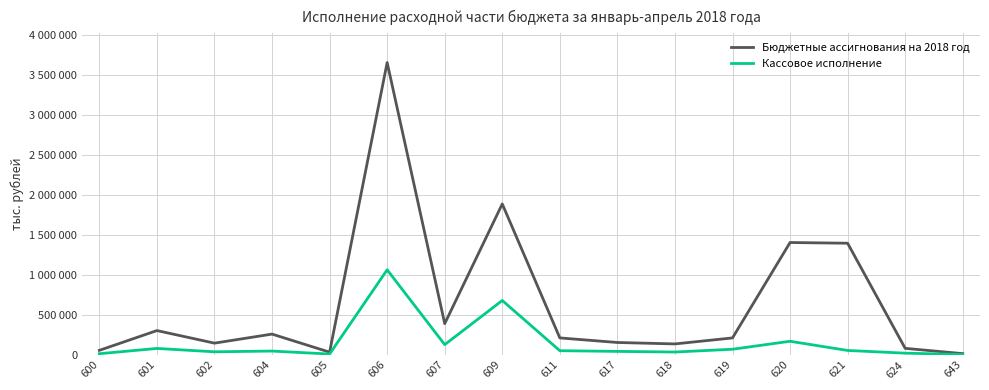

List the series in order of their overall mean, lowest first.

Кассовое исполнение, Бюджетные ассигнования на 2018 год